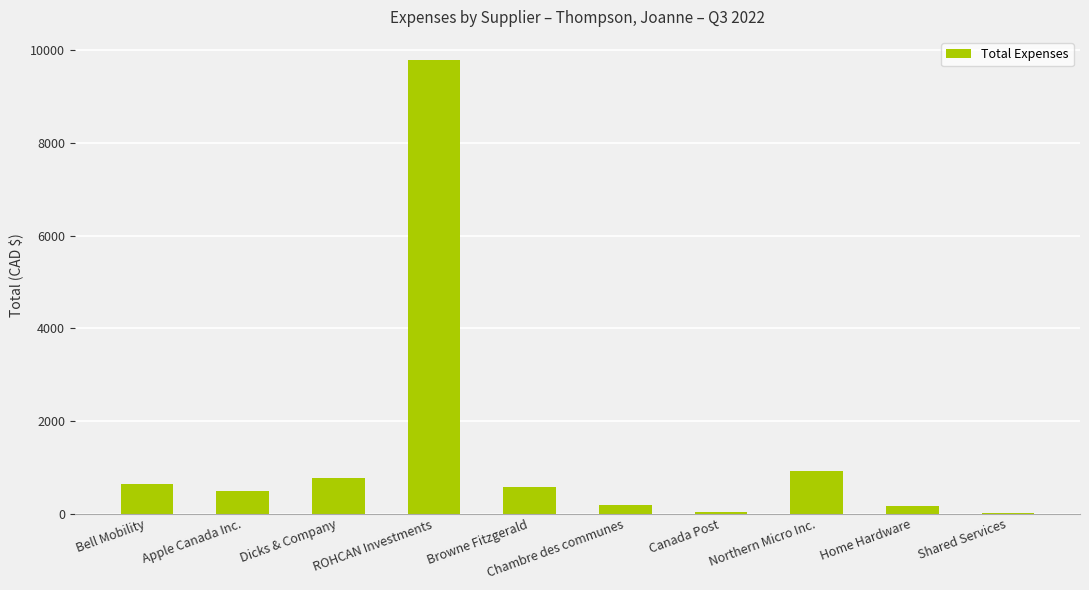

Where is the data nearest to the value 4902?

Northern Micro Inc.